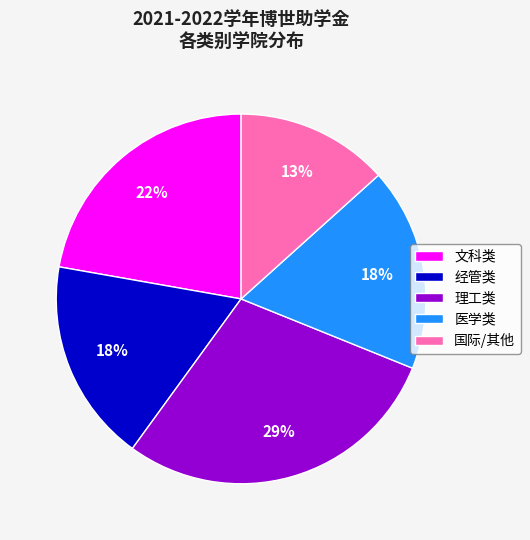

Is the sum of 理工类 and 经管类 greater than half?

No